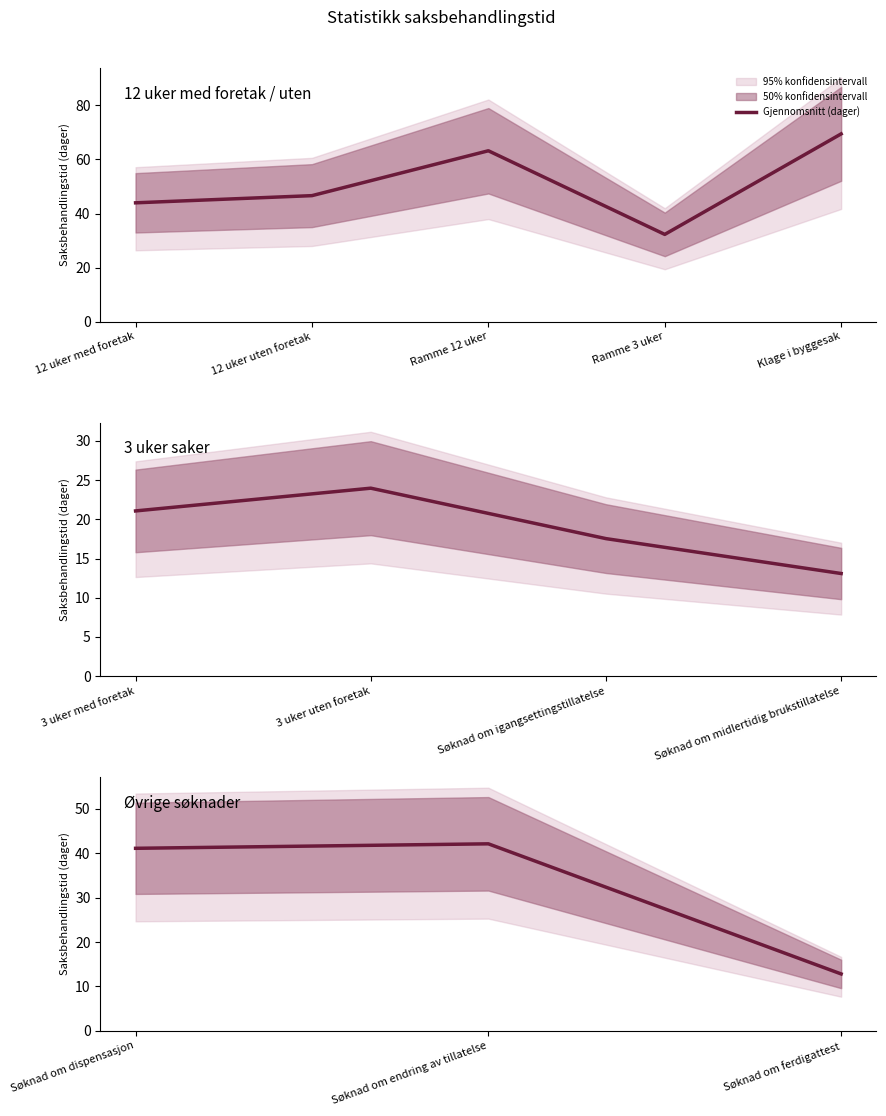

True or false: the data shows 17.7 at Søknad om ferdigattest.

False